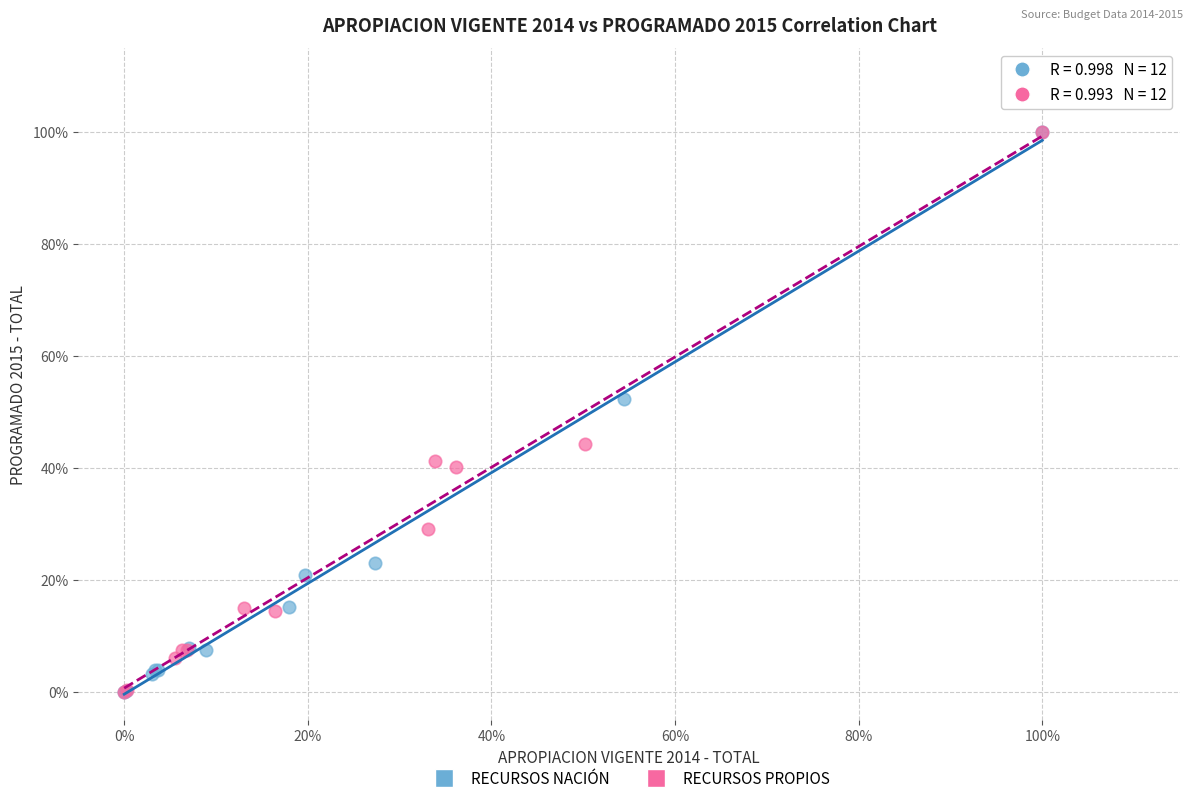

What are all the series names shown in the legend?

RECURSOS NACIÓN, RECURSOS PROPIOS